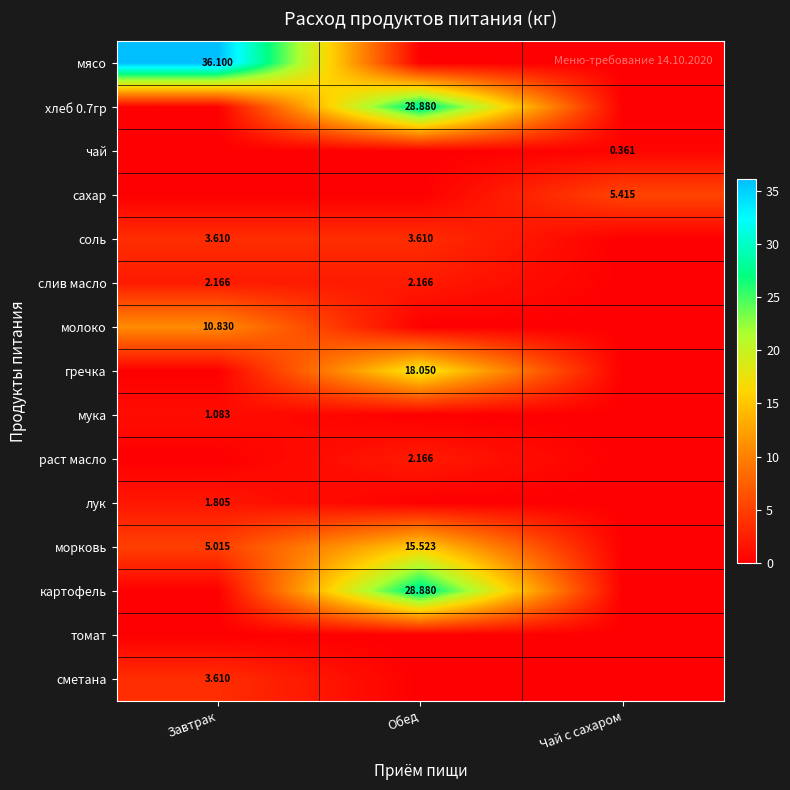

Which series has the largest total across all categories?

мясо